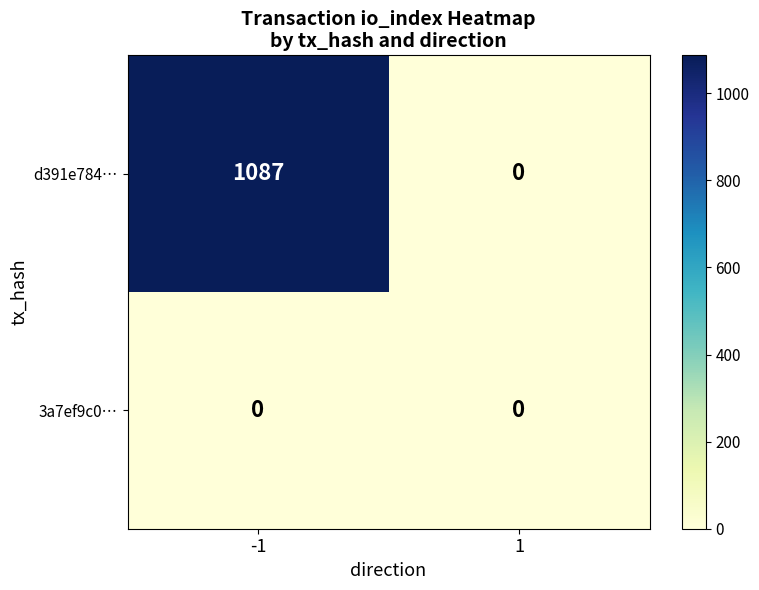

Rank the series by their average value, from highest to lowest.

d391e784…, 3a7ef9c0…